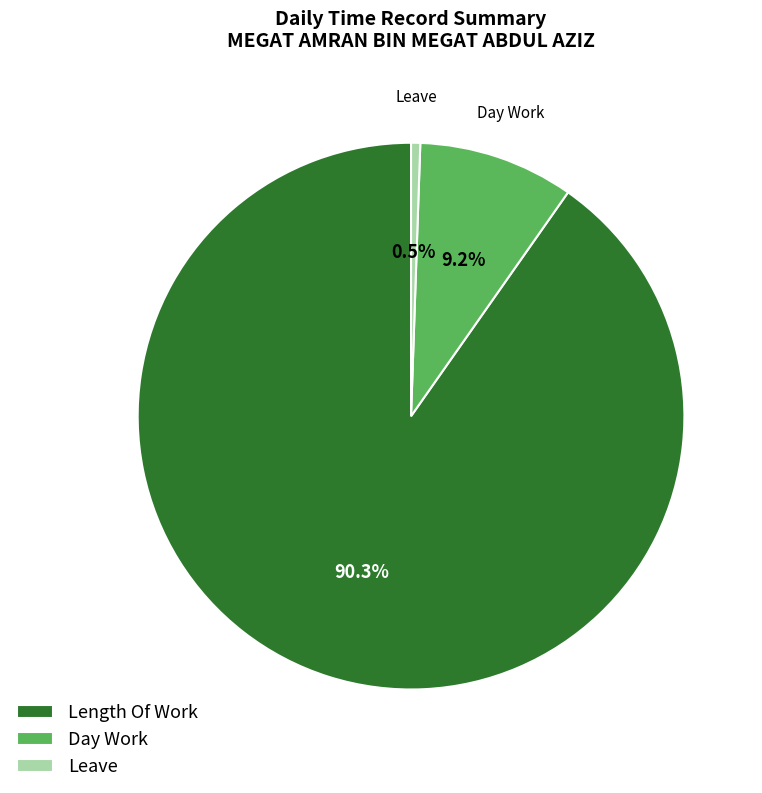

How many segments does this pie chart have?

3